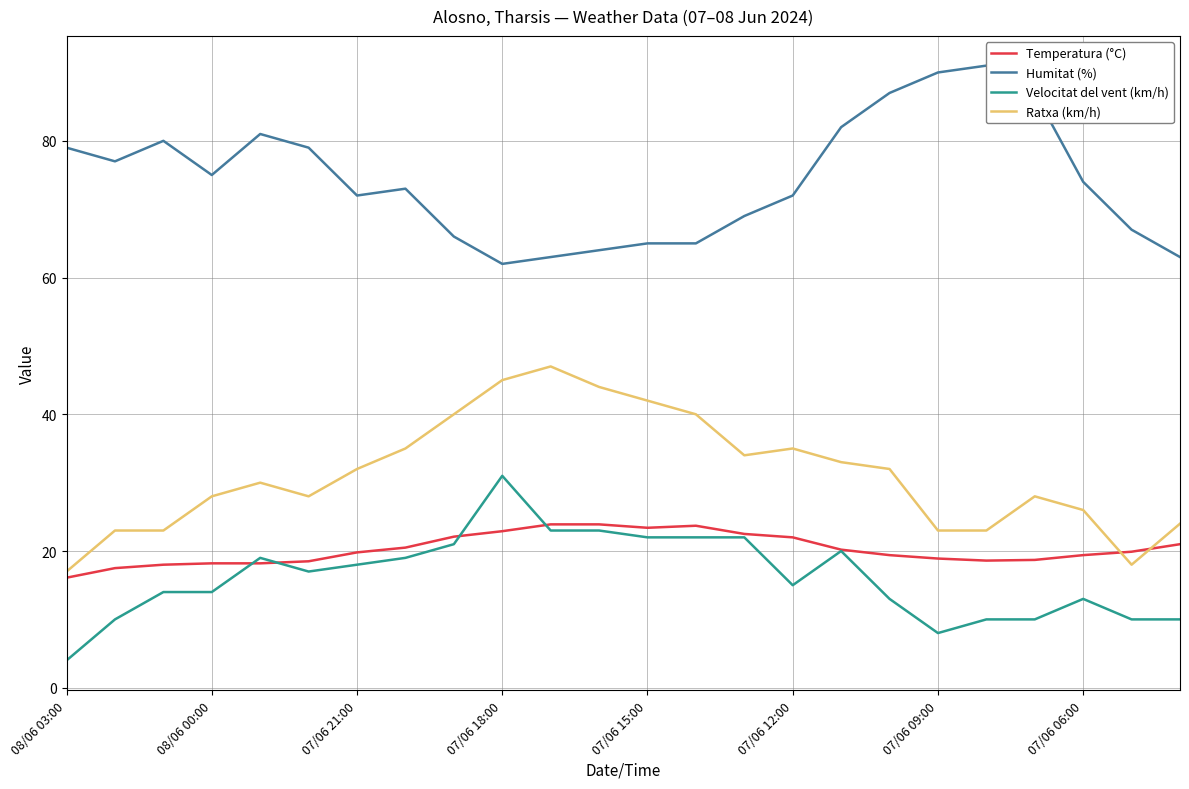

How many values in the Humitat (%) series exceed 74?

11